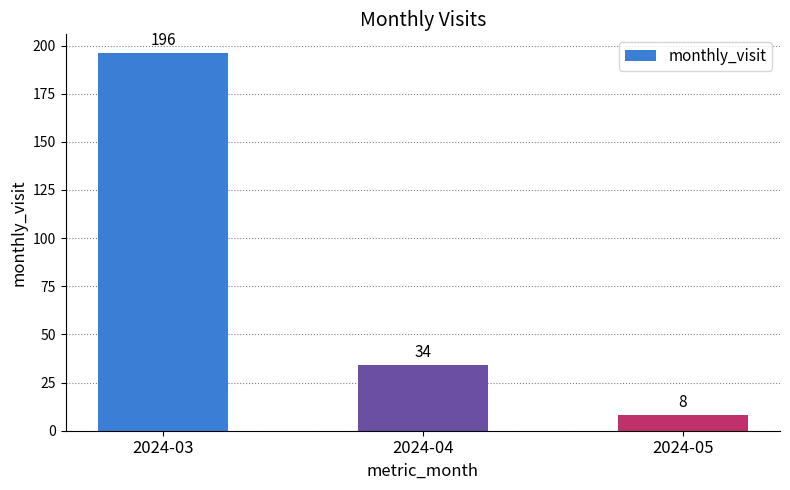

What is the smallest value displayed?

8